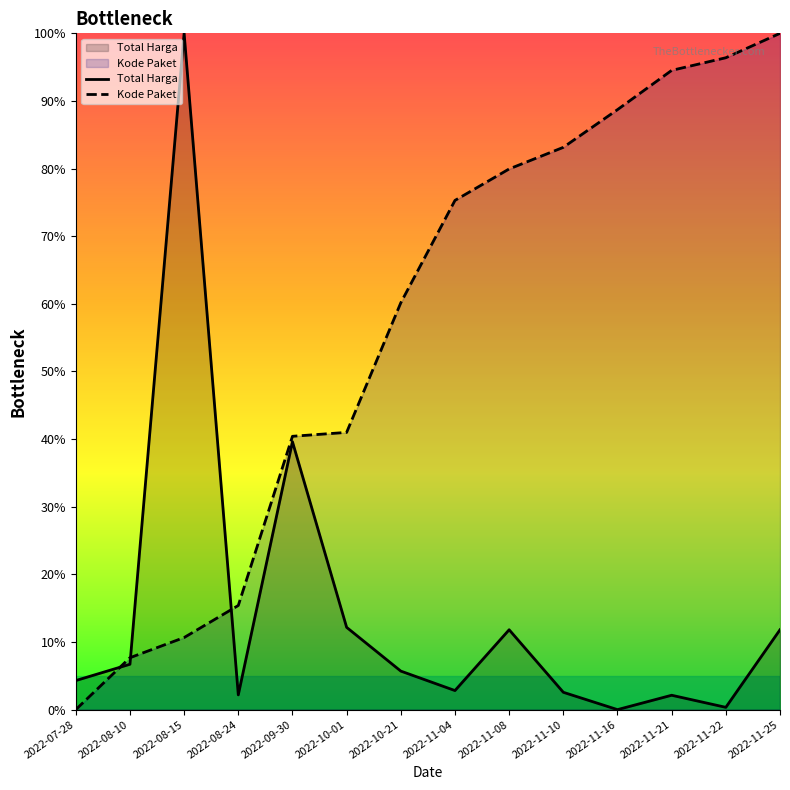

Reading left to right, what are all the values shown in this chart?

Total Harga: 4.3	6.7	100.0	2.2	39.6	12.2	5.7	2.8	11.8	2.6	0.0	2.1	0.3	11.8
Kode Paket: 0.0	7.7	10.7	15.4	40.4	41.0	60.2	75.3	79.9	83.1	88.7	94.5	96.4	100.0